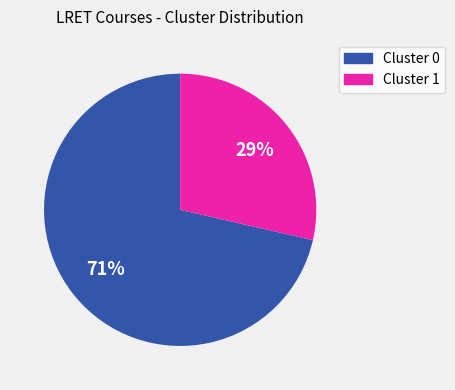

Is there a majority slice in this chart?

Yes